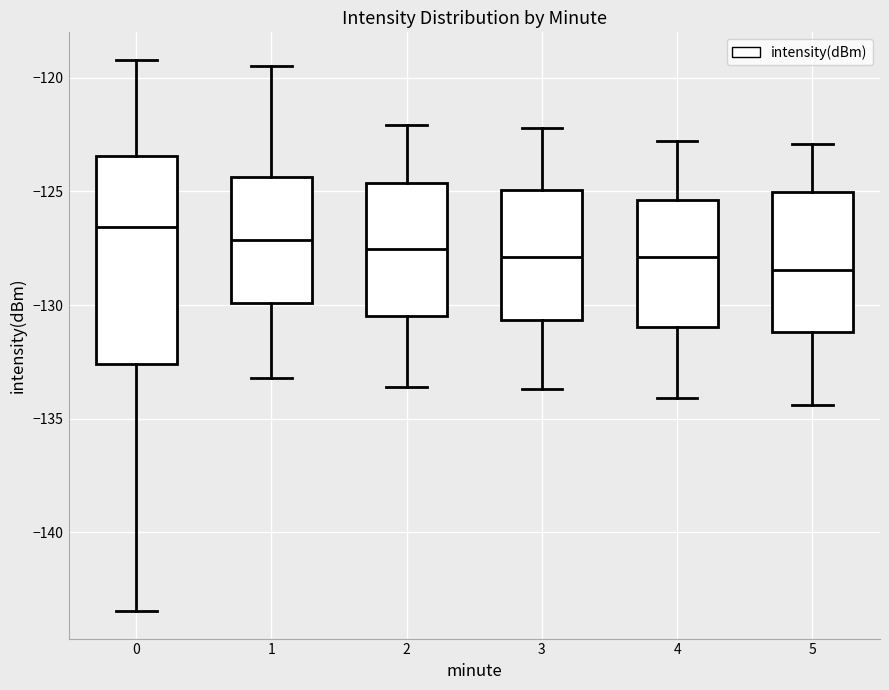

Where is the lower edge of the box at x = 0 on the y-axis? The values are not printed on the chart, so give them approximately, as read against the axis.

-132.5